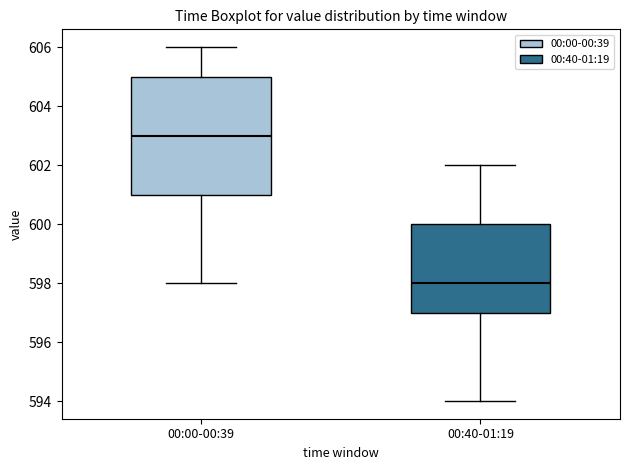

Where does the upper whisker of the box for 00:00-00:39 end on the y-axis? The values are not printed on the chart, so give them approximately, as read against the axis.

606